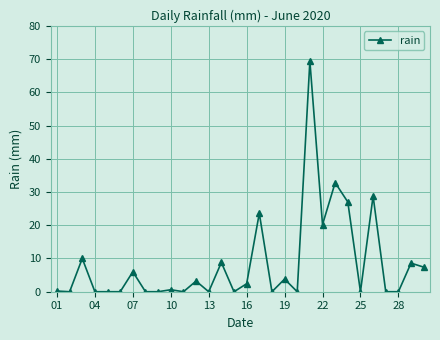

What is the maximum value shown in the chart?

69.4